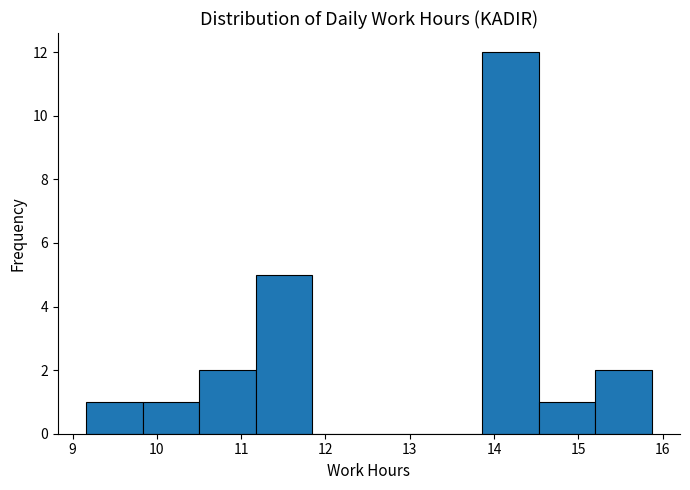

Over which range of the x-axis is the bar tallest?

13.9 to 14.5